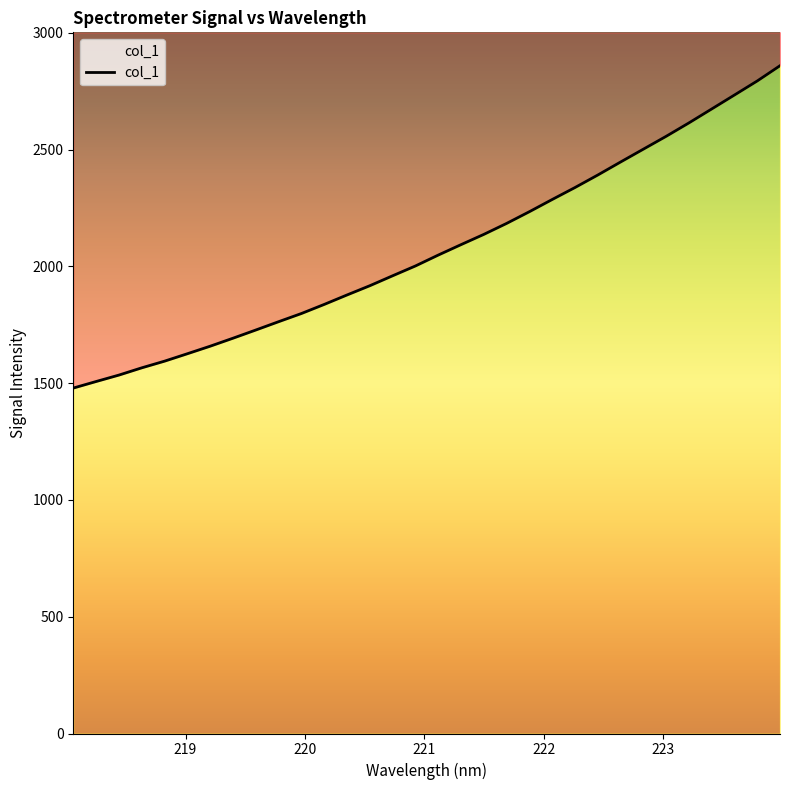

What position from the right is 220.3533?

20